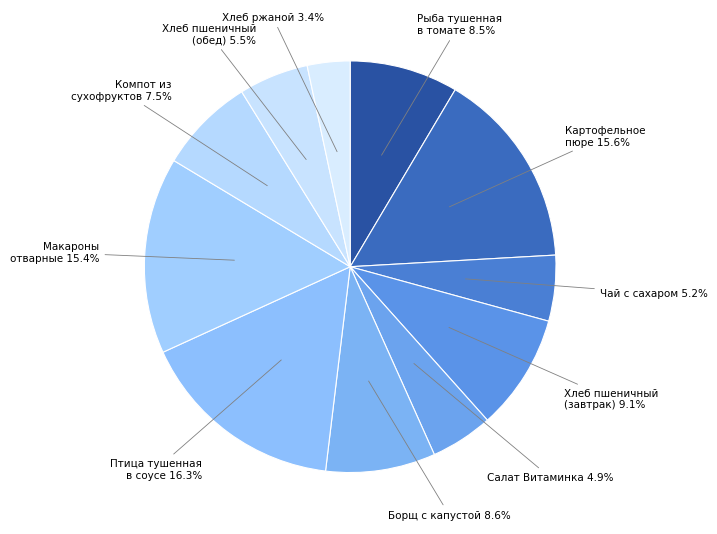

Is there a majority slice in this chart?

No